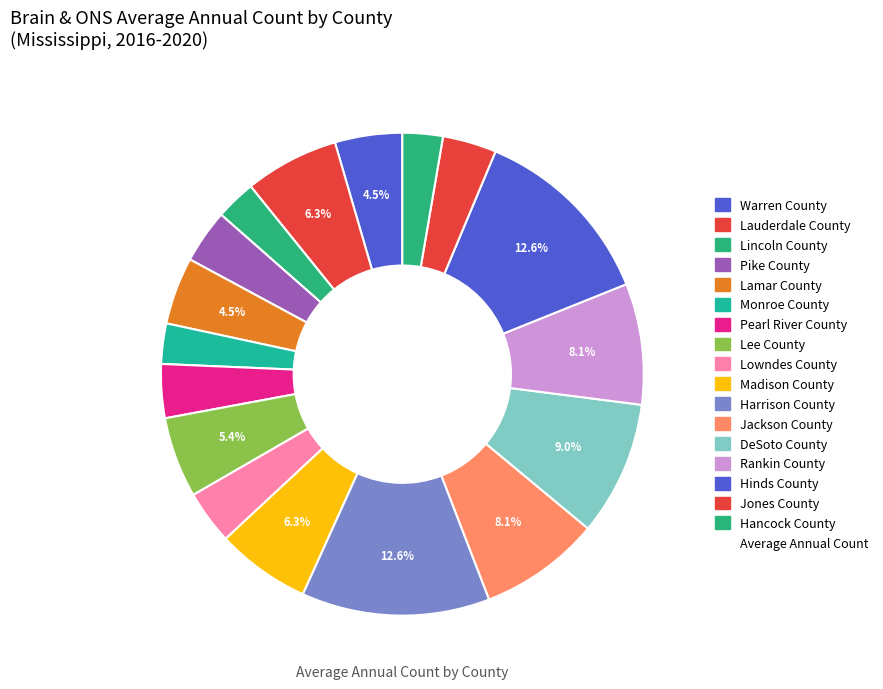

Is there a majority slice in this chart?

No